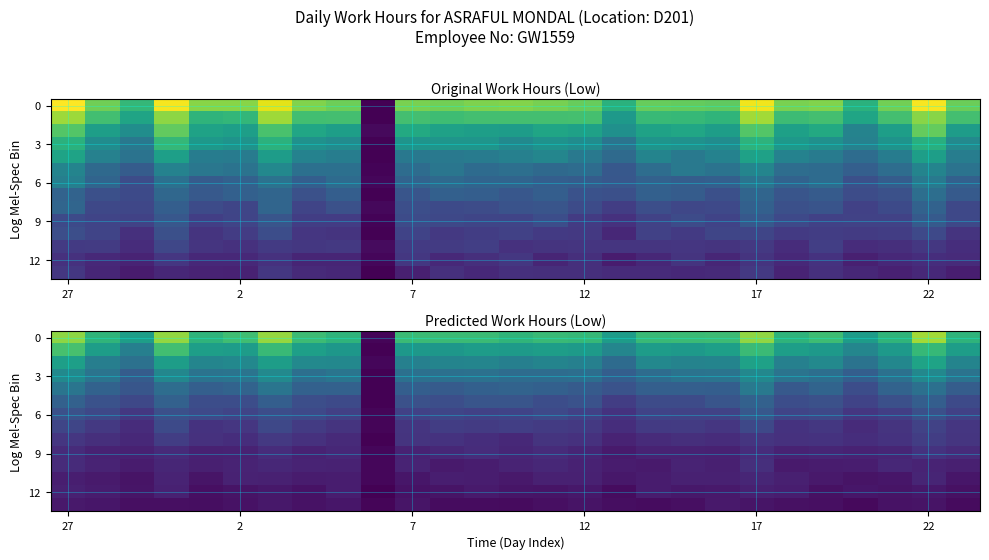

What is the sum of the row_9 values at 6 and 25?

4.0